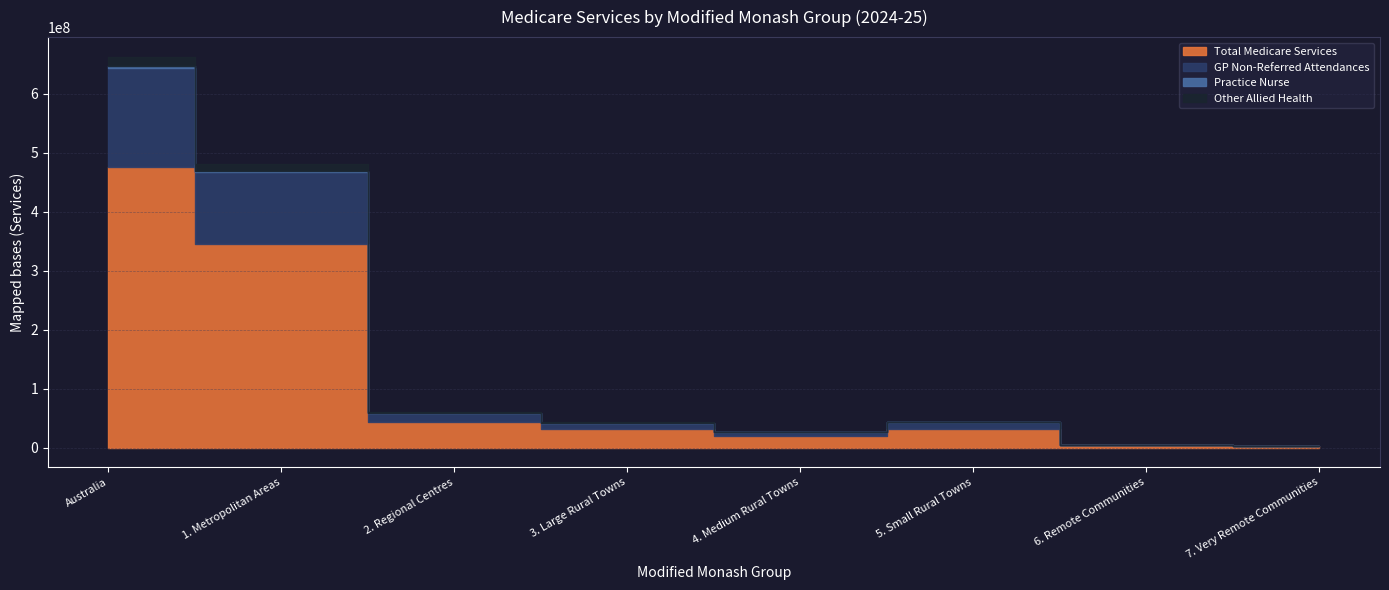

In Practice Nurse, how many points are higher than both neighbors (excluding endpoints)?

1